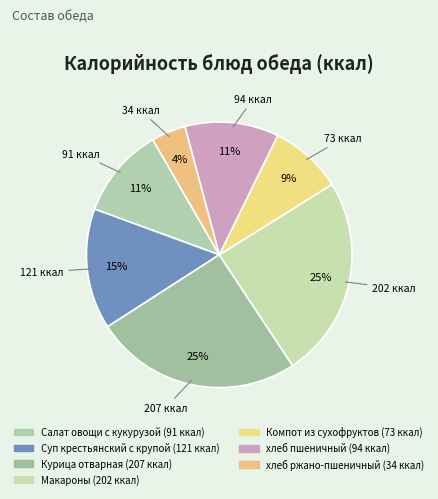

How many segments does this pie chart have?

7